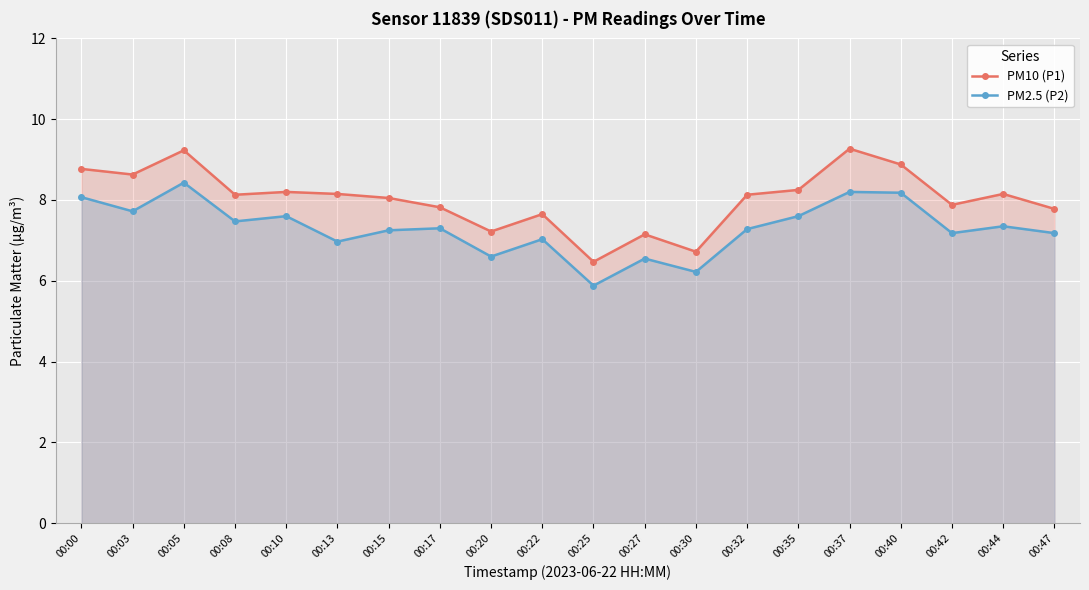

What is the minimum value for PM10 (P1)?

6.5